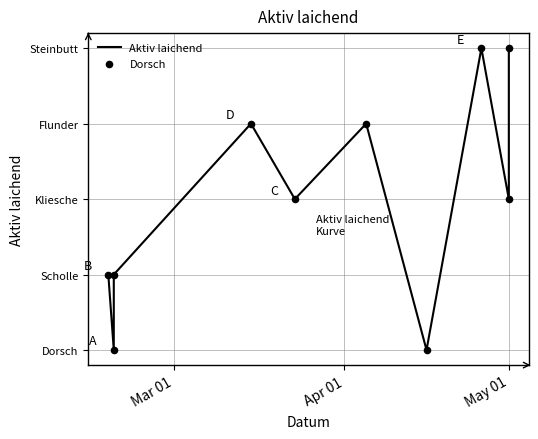

Approximately how many times larger is the value at 2020-05-01 compared to 2020-05-01?

1.7